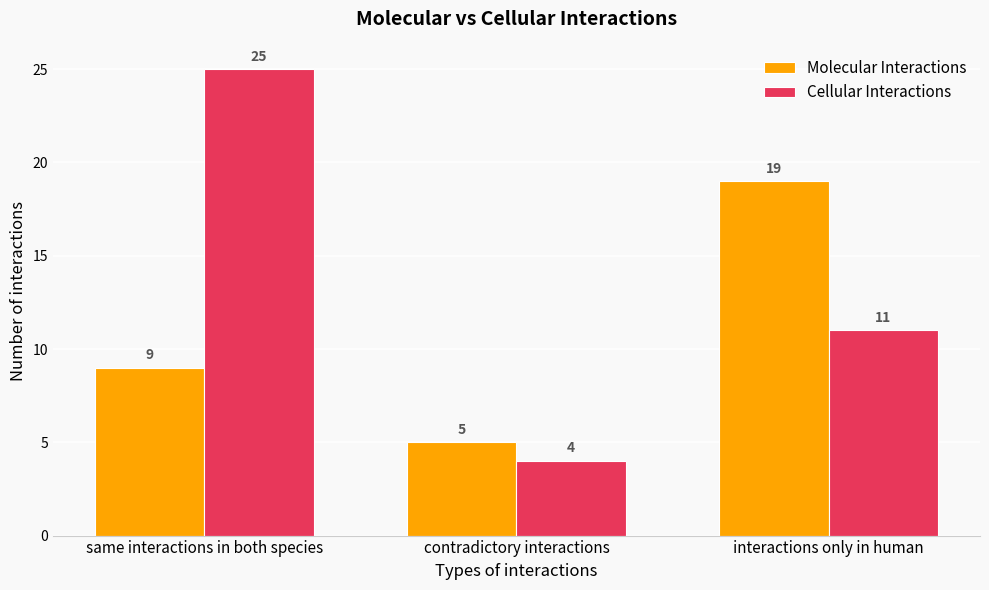

Count the number of data series in this chart.

2